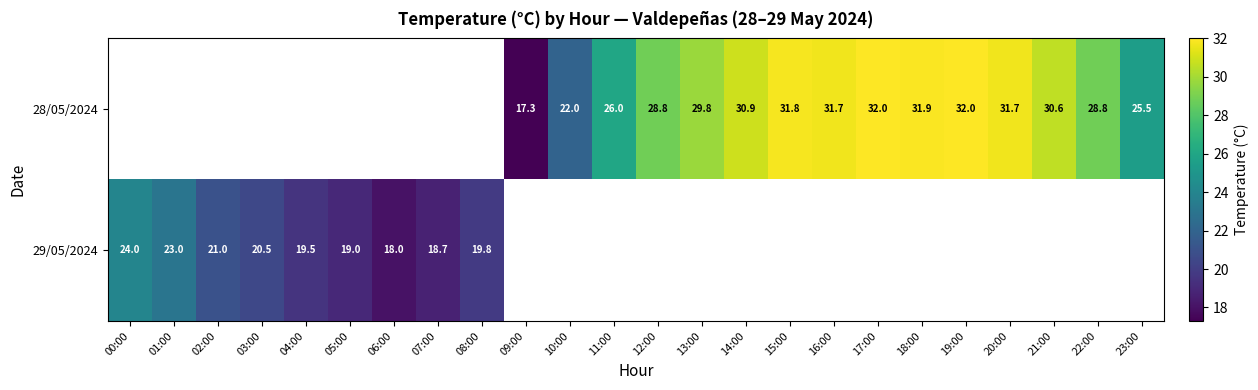

What is the sum of the 28/05/2024 values at 09:00 and 22:00?

46.1